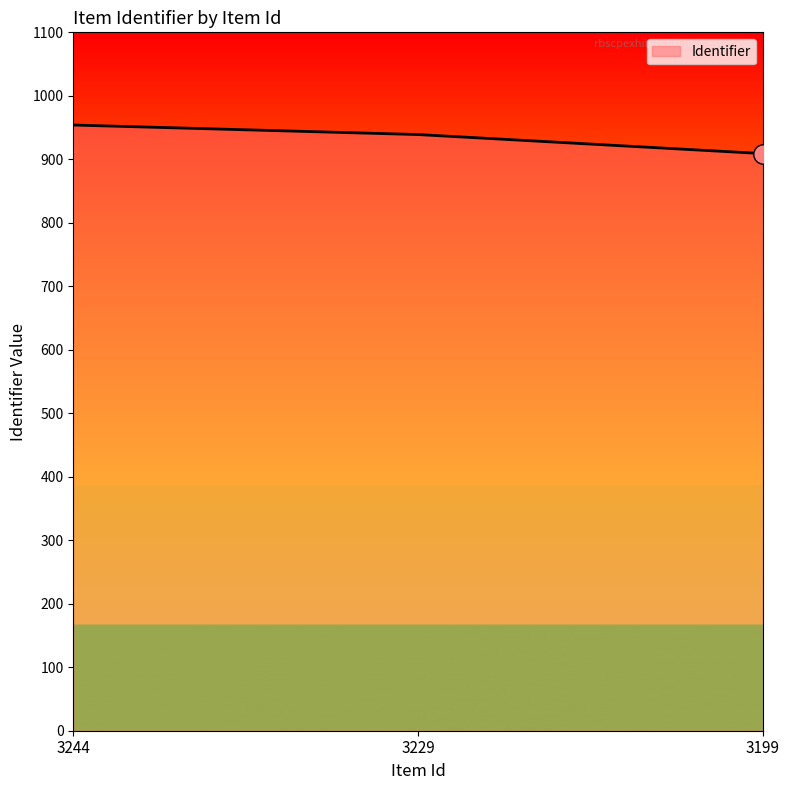

List the labels in order of value, largest first.

3244, 3229, 3199